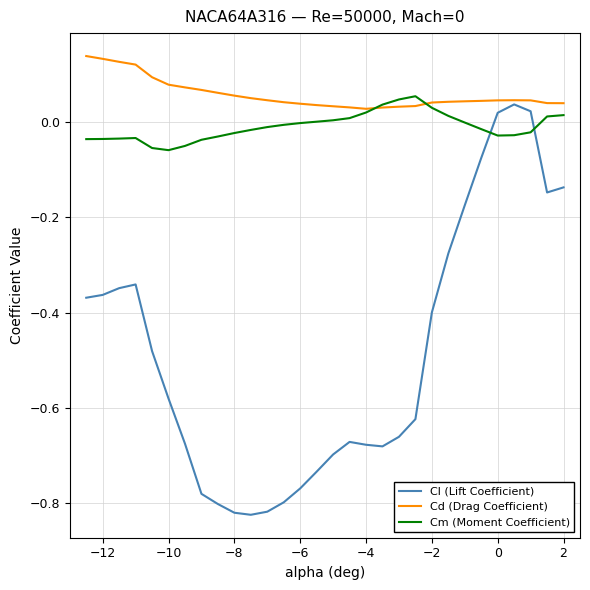

Count the number of data series in this chart.

3